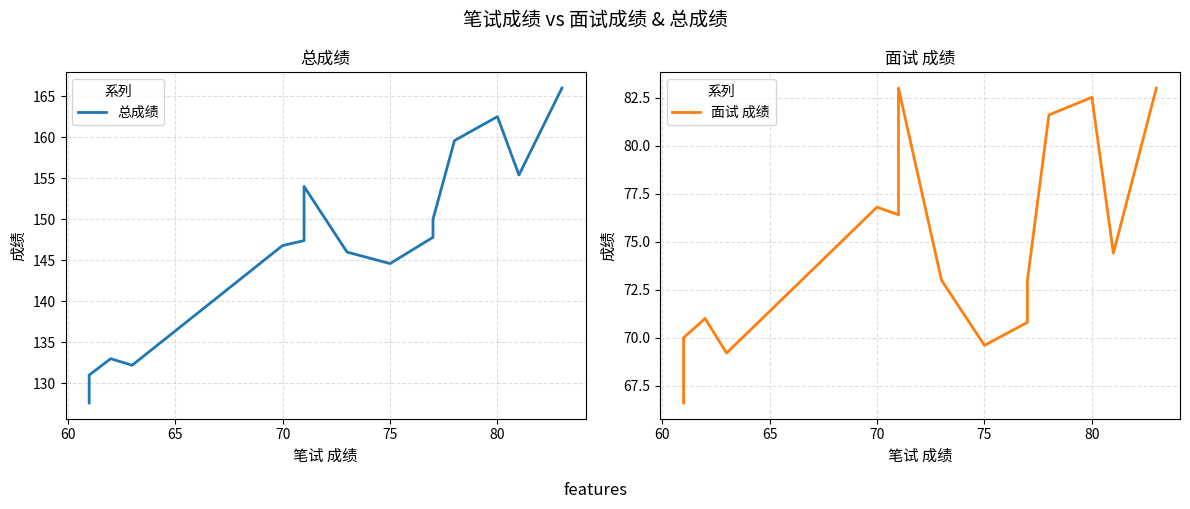

The value of 总成绩 at 75 is 81.5. True or false?

False